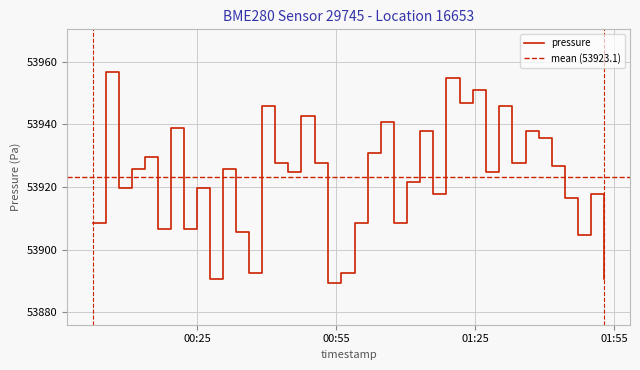

Reading left to right, extract all data points from this chart.

53908.6	53956.8	53919.7	53925.7	53929.7	53906.6	53938.7	53906.6	53919.7	53890.6	53925.7	53905.6	53892.6	53945.8	53927.7	53924.7	53942.8	53927.7	53889.6	53892.6	53908.6	53930.7	53940.8	53908.6	53921.7	53937.7	53917.7	53954.8	53946.8	53950.8	53924.7	53945.8	53927.7	53937.7	53935.7	53926.7	53916.7	53904.6	53917.7	53890.6